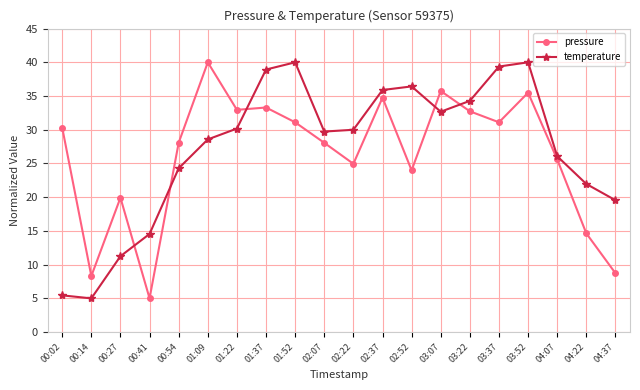

How many interior local peaks does the temperature series have?

3